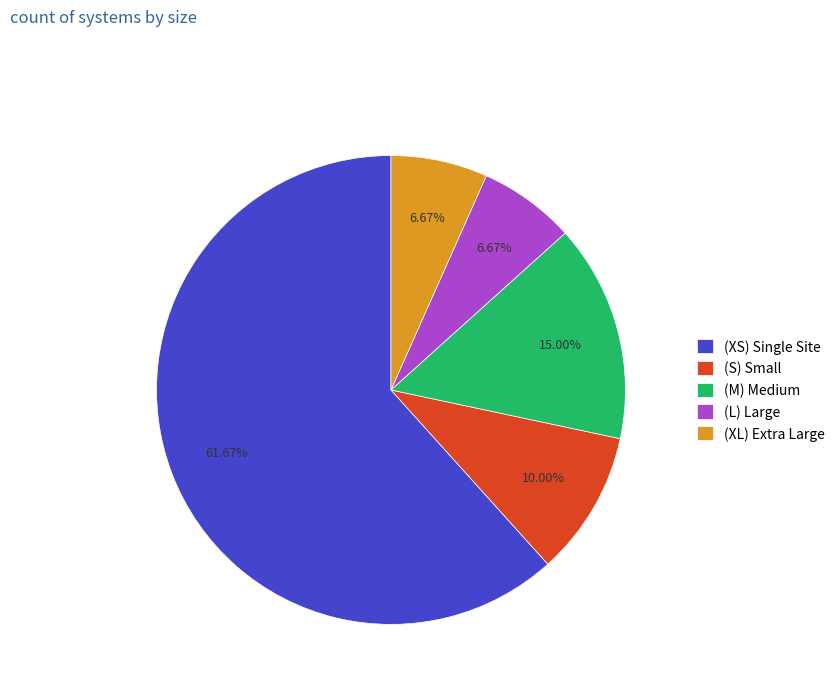

The (L) Large slice represents 1% of the pie. True or false?

False